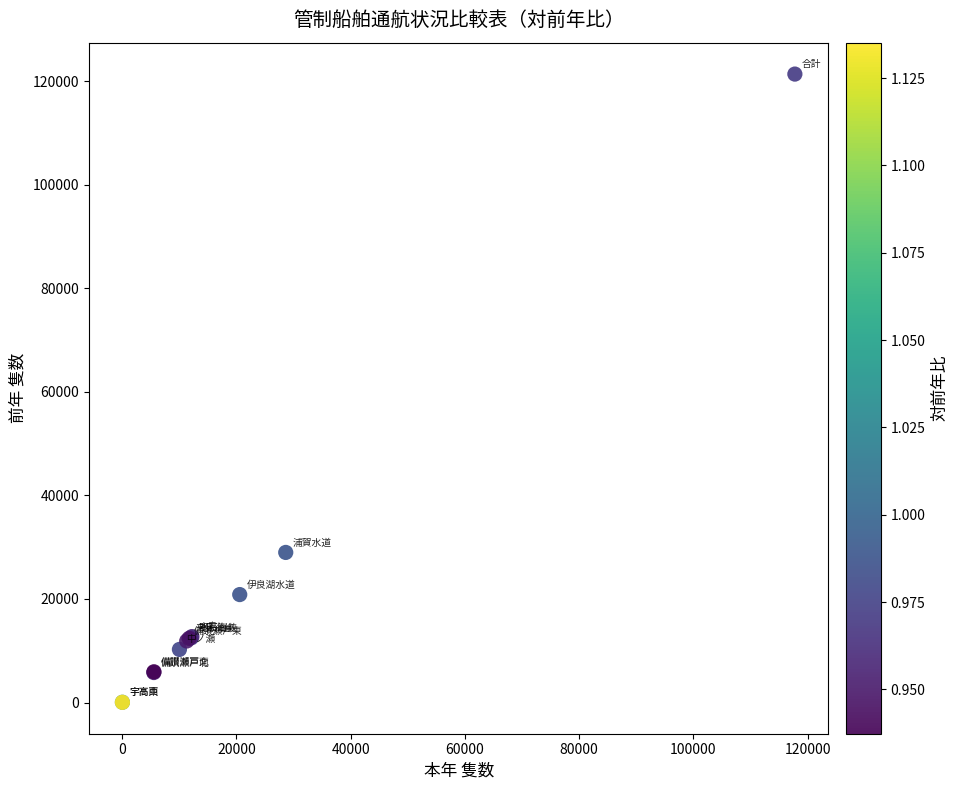

What Y value in the scatter plot is closest to 60711?

28987